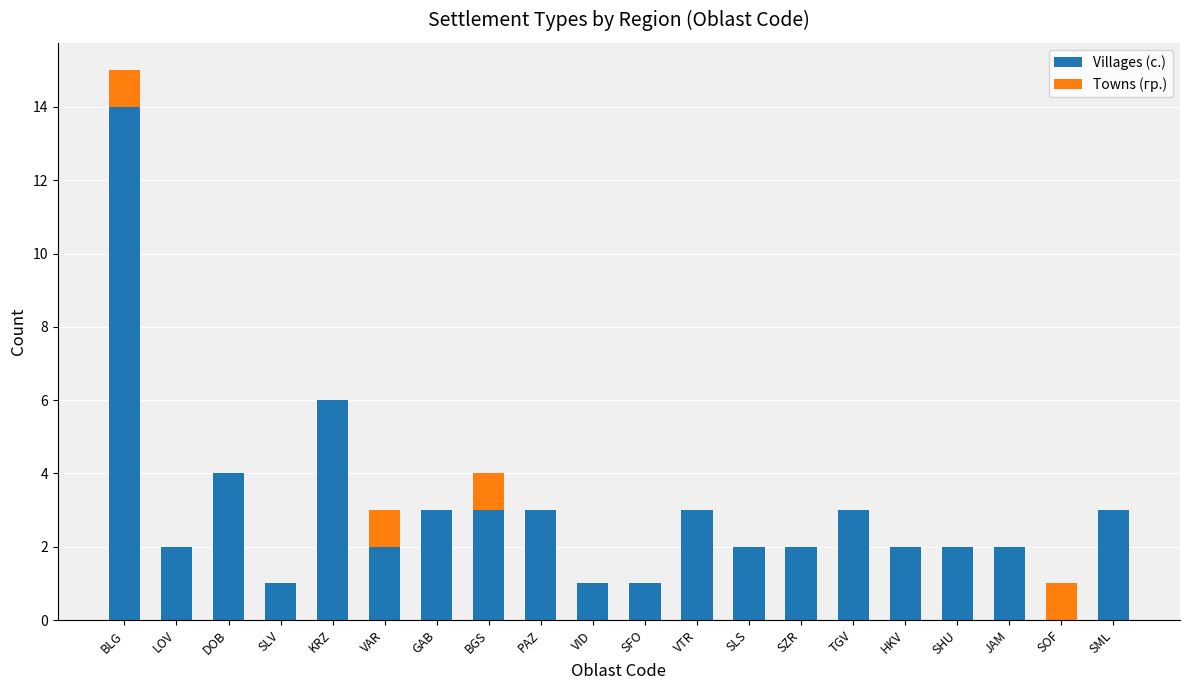

How many distinct data groups are displayed?

2